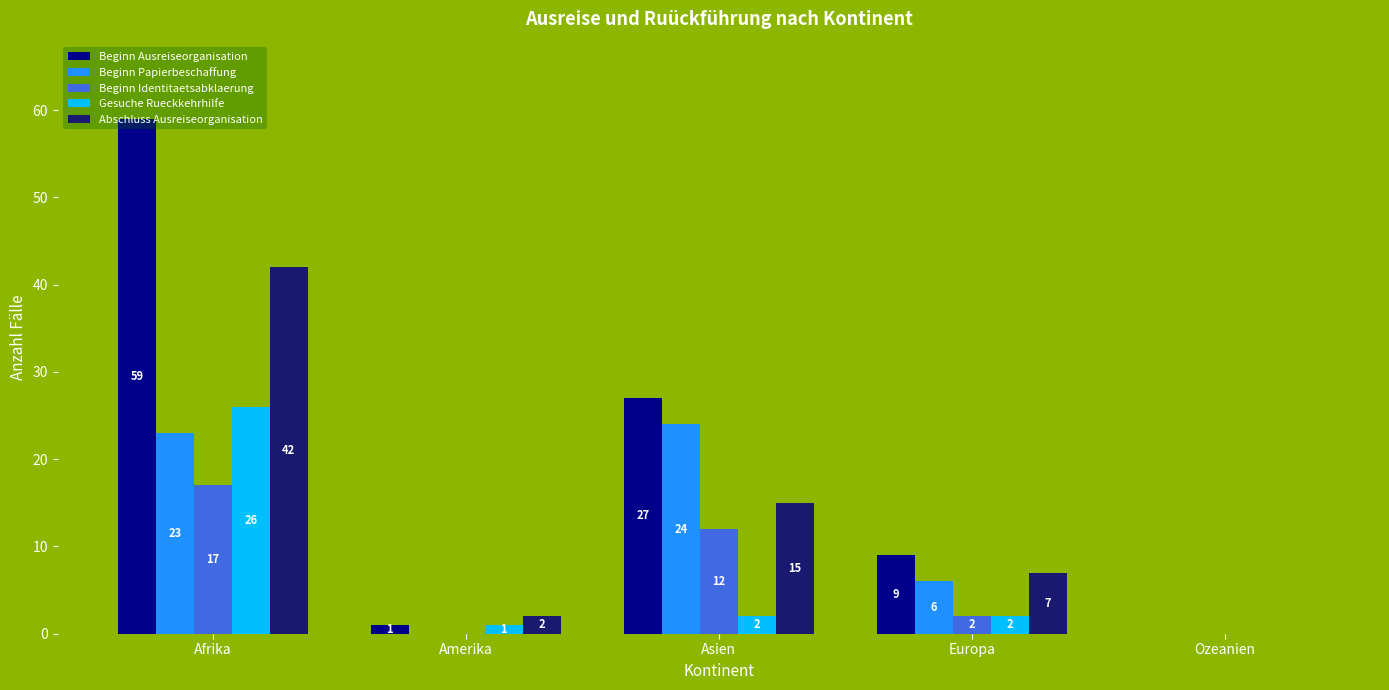

What is the difference between the Gesuche Rueckkehrhilfe values at Afrika and Ozeanien?

26